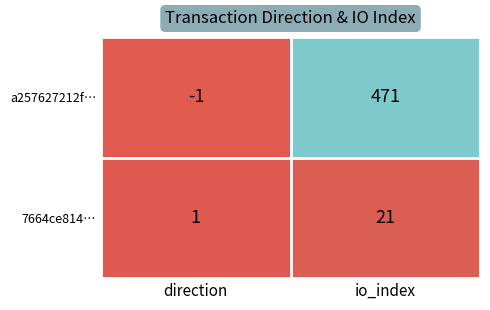

Reading left to right, extract all data points from this chart.

a257627212f…: -1	471
7664ce814…: 1	21